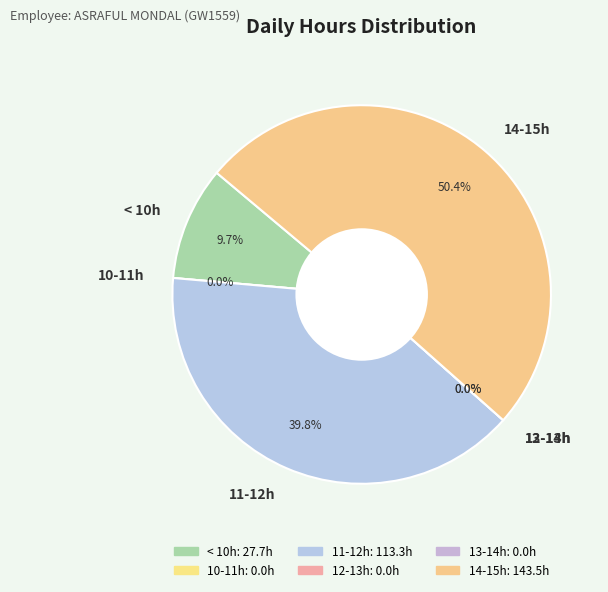

Is it true that Day 18 is 15% of the pie?

False